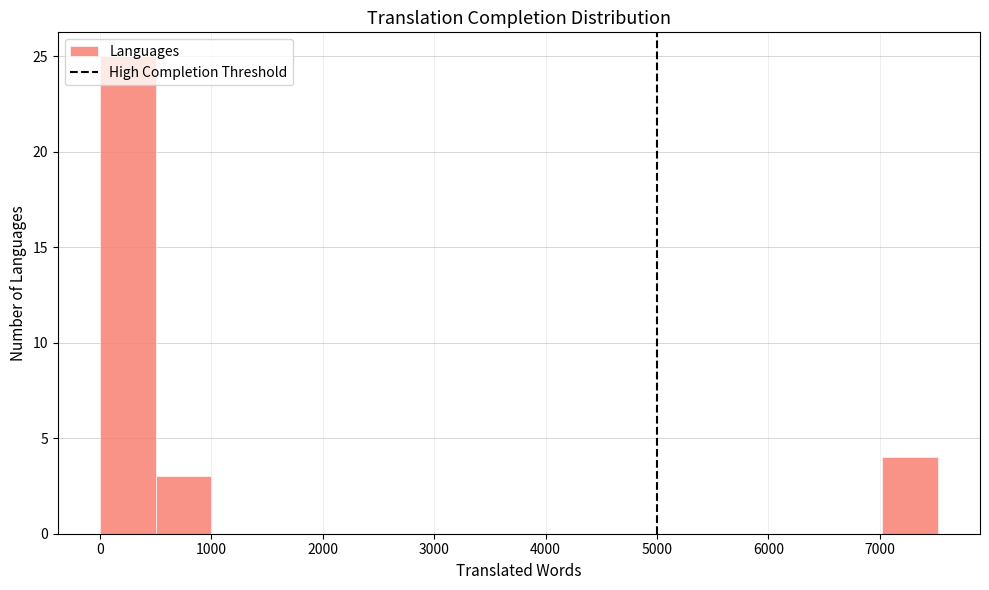

Reading left to right, list every bar in this chart as the range it spans on the x-axis followed by its height. Neither the bar edges nor the heights are printed on the chart, so give them approximately, as read against the axes.

0 to 500: 25
500 to 1000: 3
1000 to 1500: 0
1500 to 2000: 0
2000 to 2500: 0
2500 to 3000: 0
3000 to 3500: 0
3500 to 4000: 0
4000 to 4500: 0
4500 to 5000: 0
5000 to 5500: 0
5500 to 6000: 0
6000 to 6500: 0
6500 to 7000: 0
7000 to 7500: 4